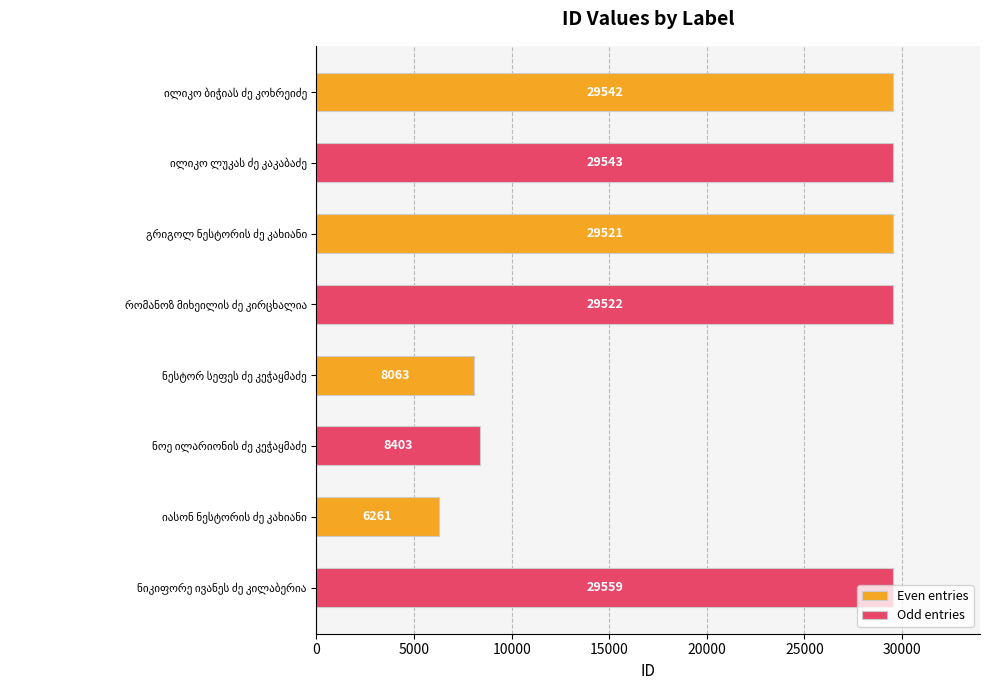

Which series has the largest total across all categories?

Odd entries